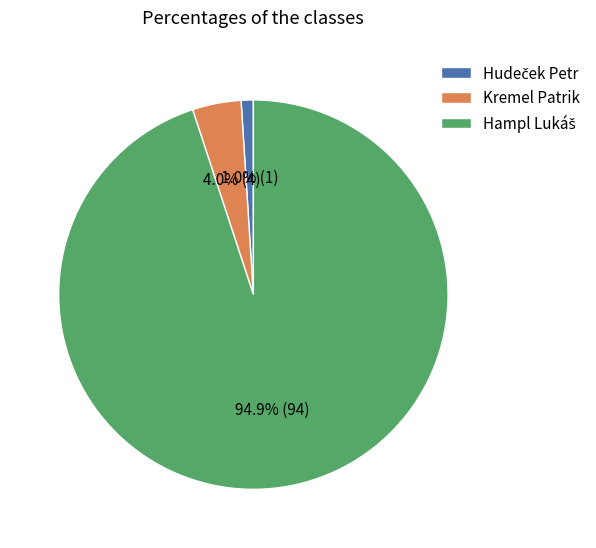

Is there any slice that represents more than half of the pie?

Yes